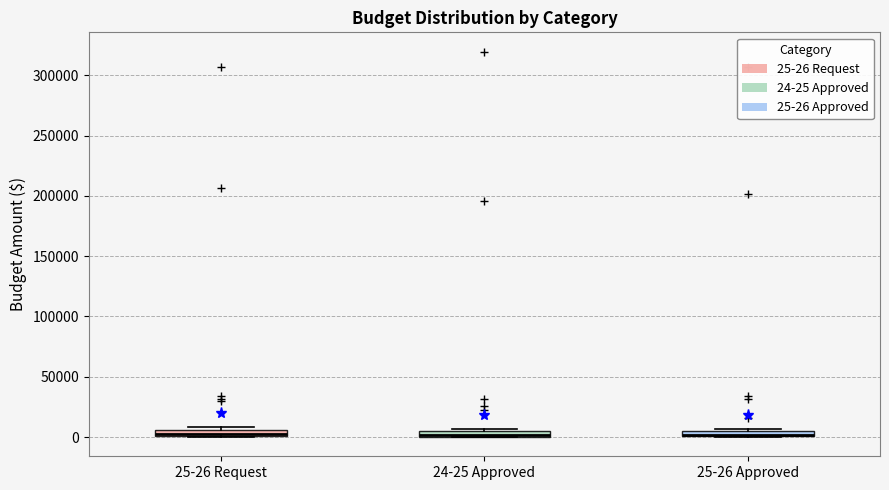

Where is the lower edge of the box for 25-26 Request on the y-axis? The values are not printed on the chart, so give them approximately, as read against the axis.

0